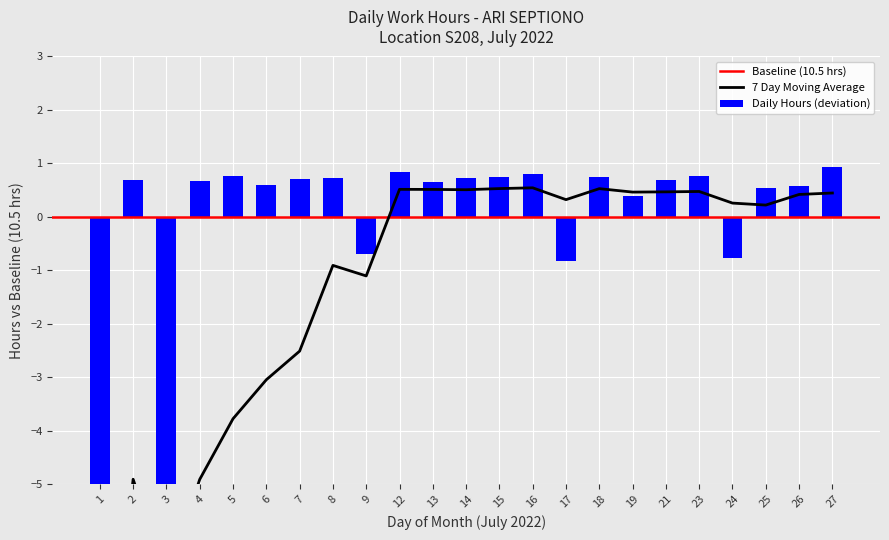

Read the value at 23.

0.8